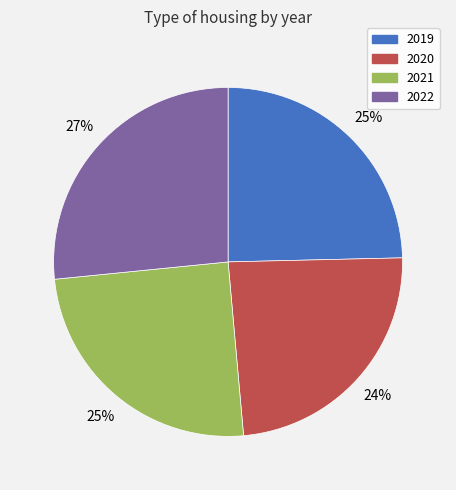

Does 2022 account for over 50% of the chart?

No